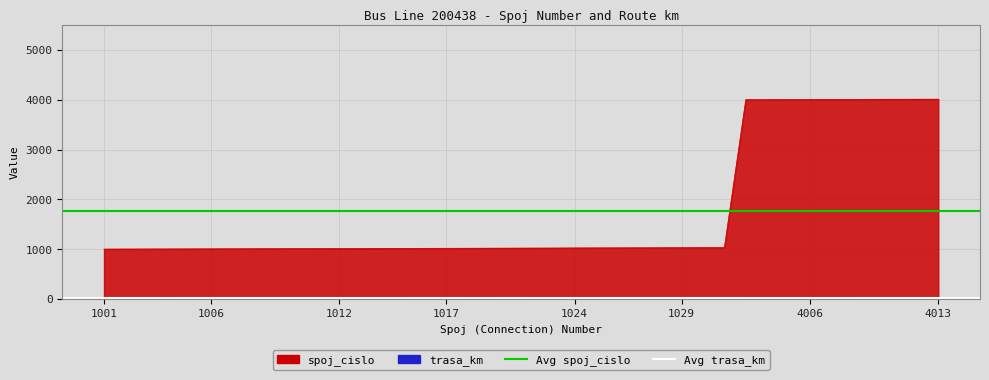

Is it true that Avg trasa_km equals 23.2 at 1006?

True